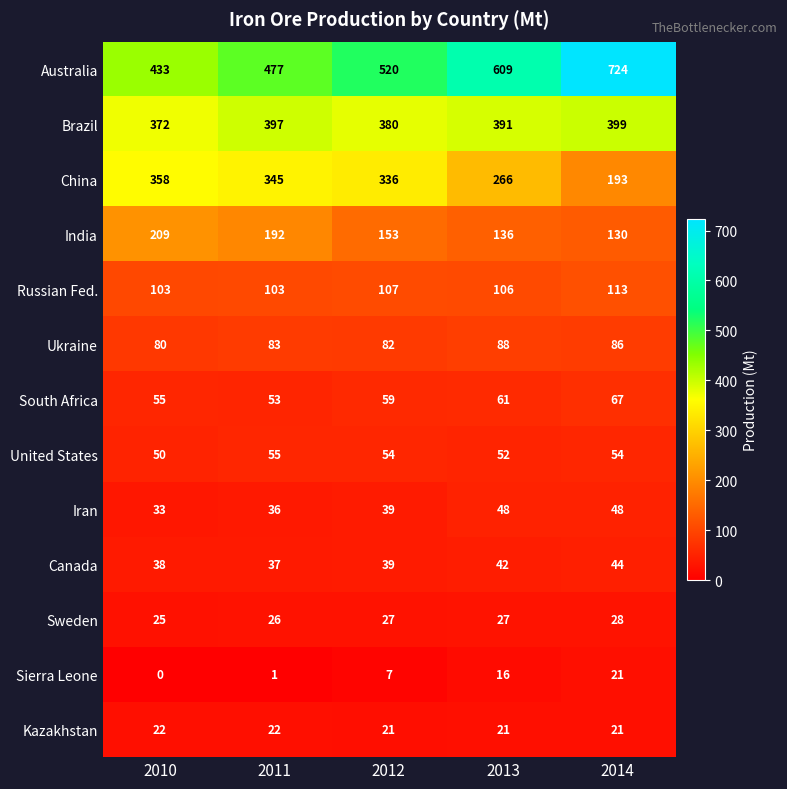

At which category does the chart reach its peak across all series?

2014